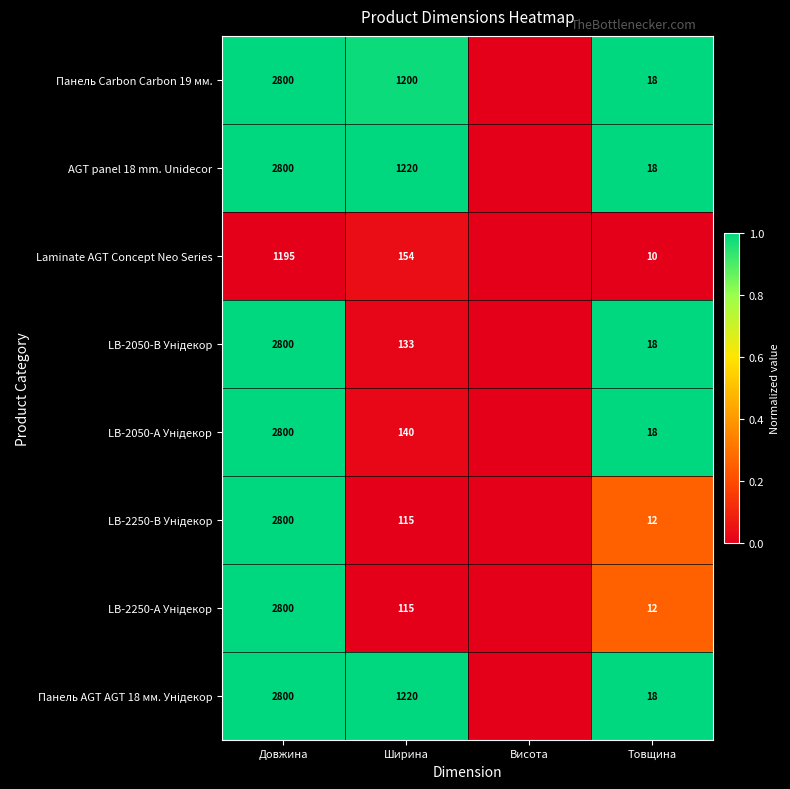

The value of Панель Carbon Carbon 19 мм. at Товщина is 18. True or false?

True